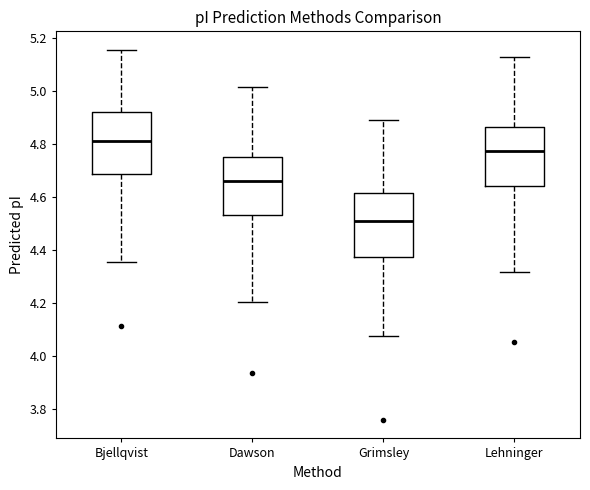

Where is the lower edge of the box for Bjellqvist on the y-axis? The values are not printed on the chart, so give them approximately, as read against the axis.

4.68